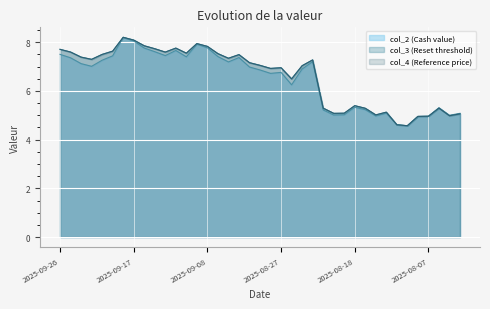

At which label is col_4 (Reference price) closest to 6?

2025-08-26